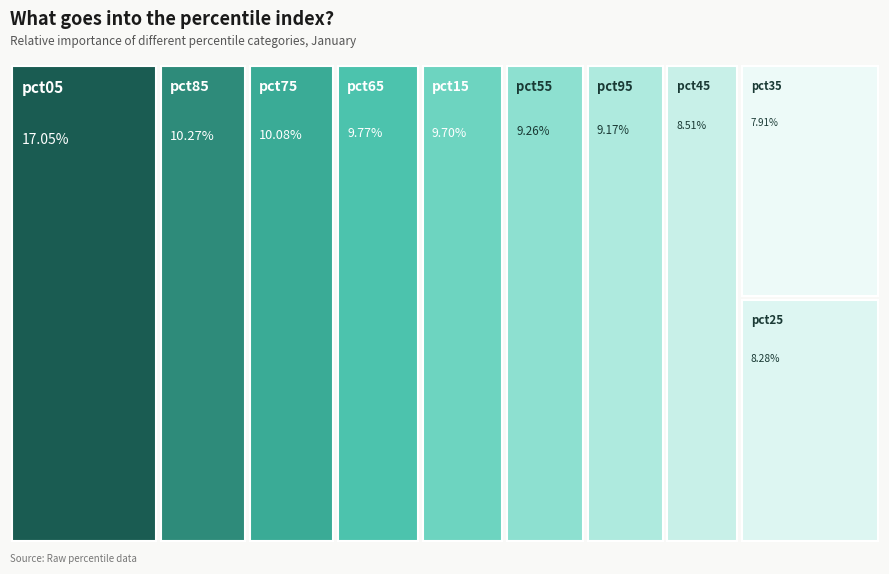

How much of the chart is everything except pct95?

90.8%